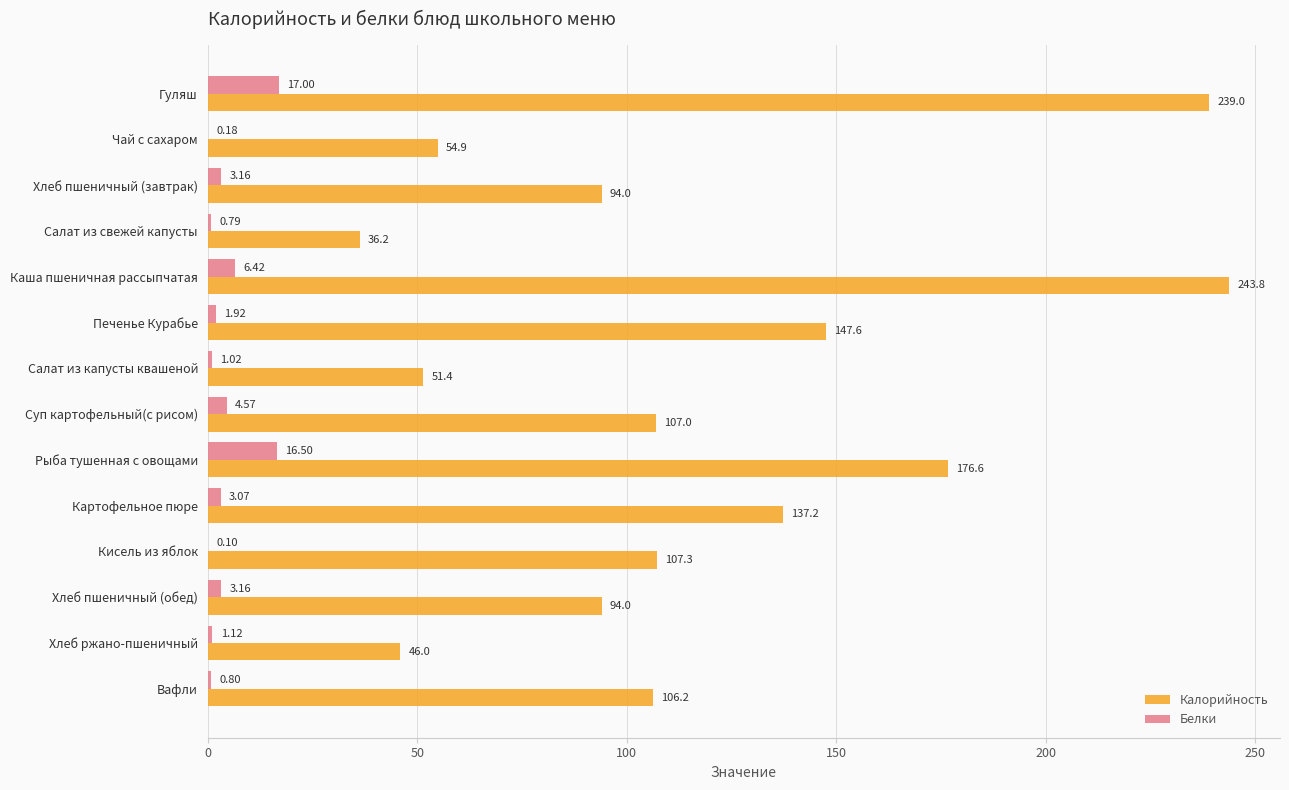

Which series changed the most between Гуляш and Салат из свежей капусты?

Калорийность